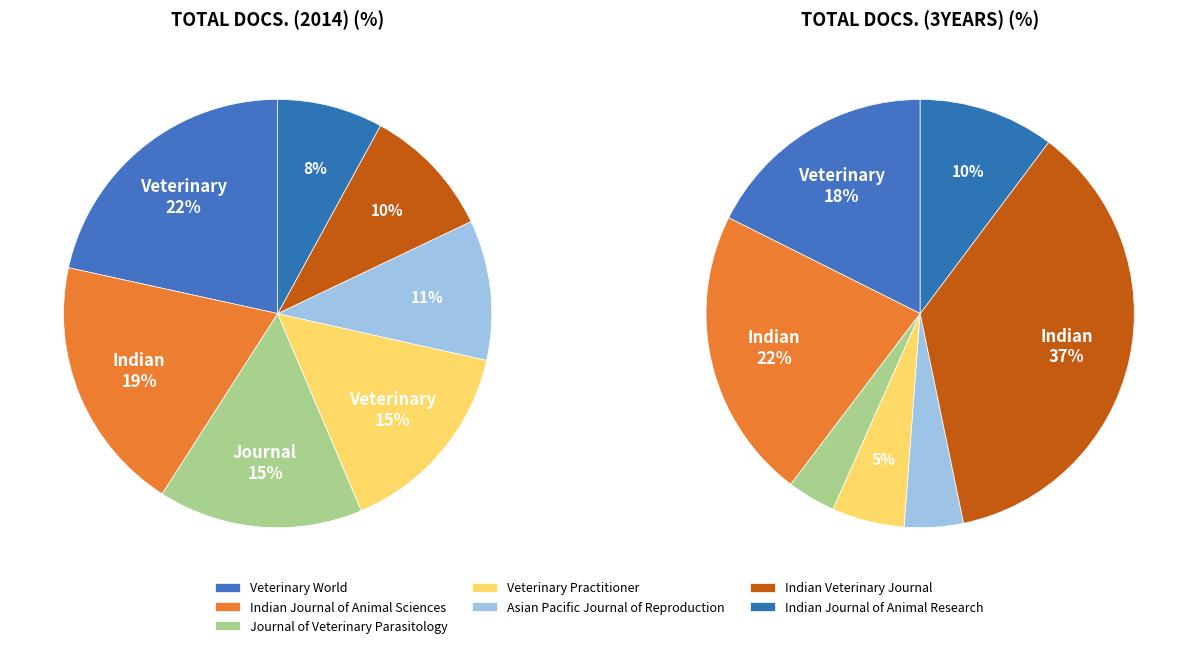

How many slices are in this pie chart?

7